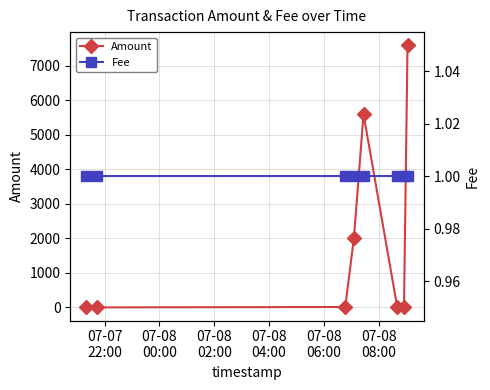

Which series has the largest total across all categories?

Amount